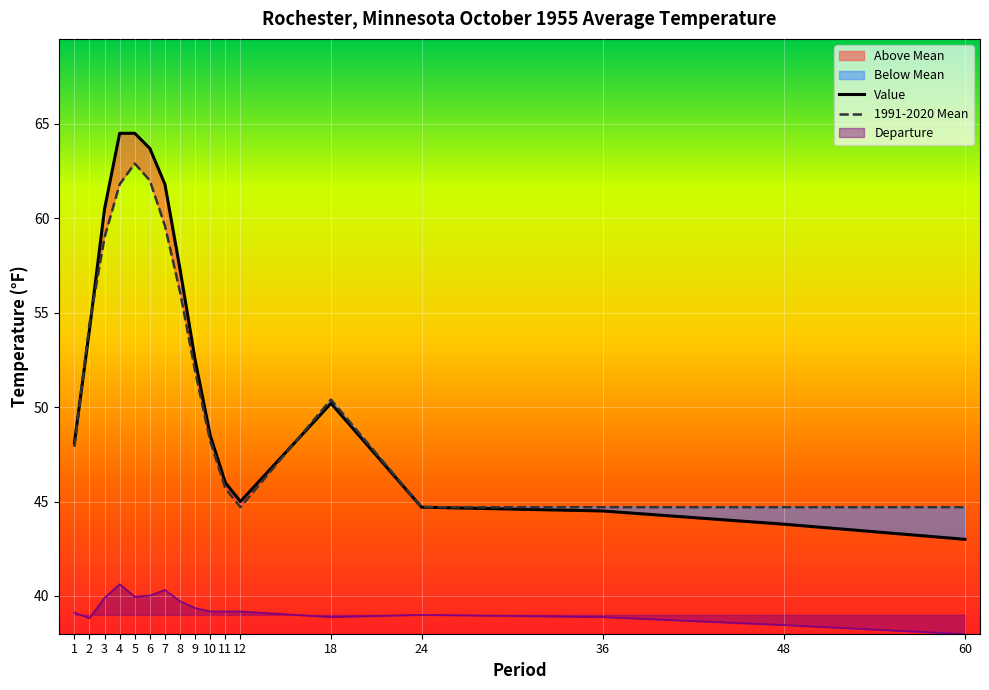

Is the value of 1991-2020 Mean at 18 greater than the value of Value at 24?

Yes